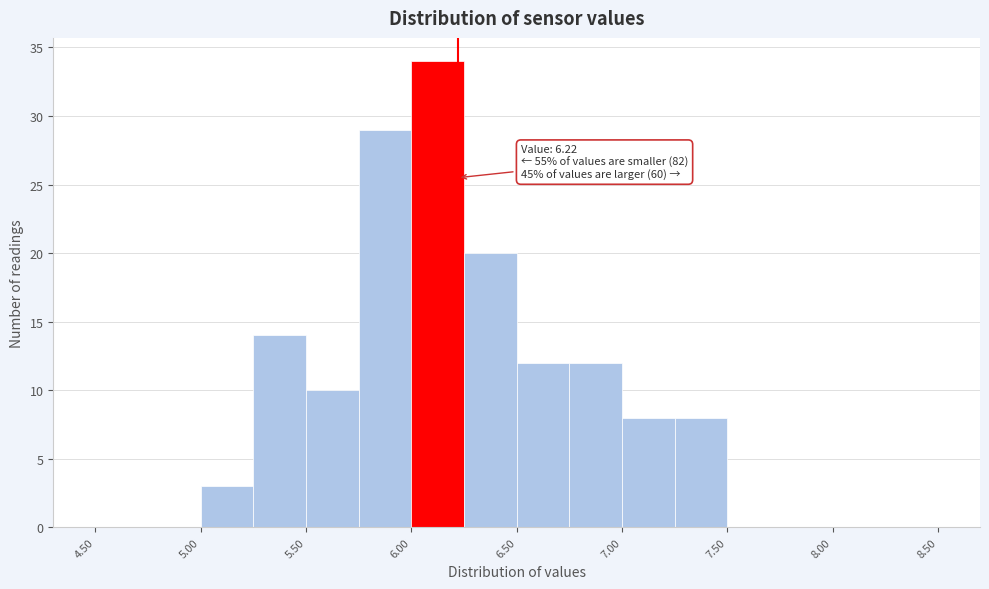

Over which range of the x-axis is the bar tallest?

6.00 to 6.25